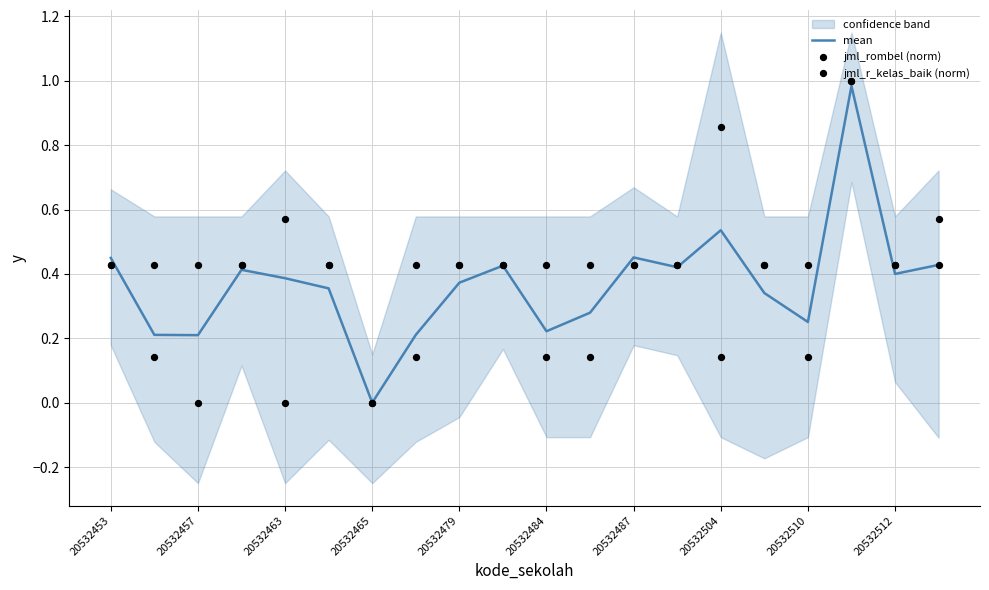

Which series reaches the maximum Y coordinate?

jml_rombel (norm)